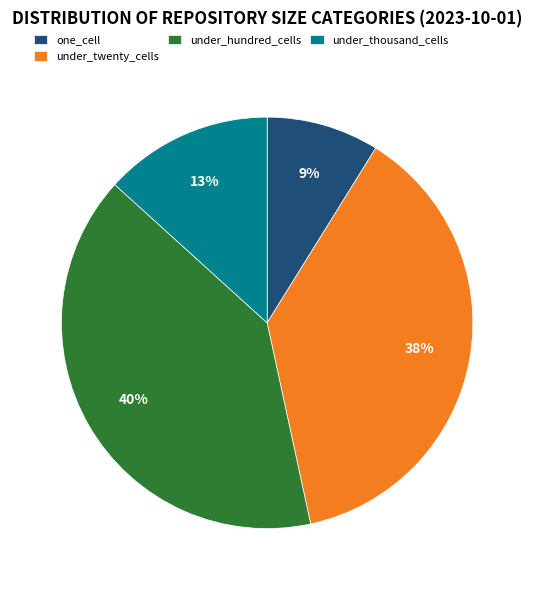

True or false: one_cell accounts for 24% of the total.

False